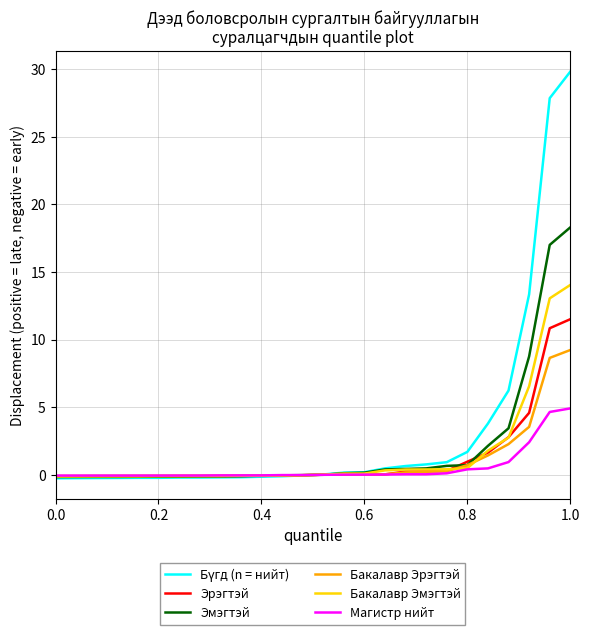

How many lines are shown in the chart?

6